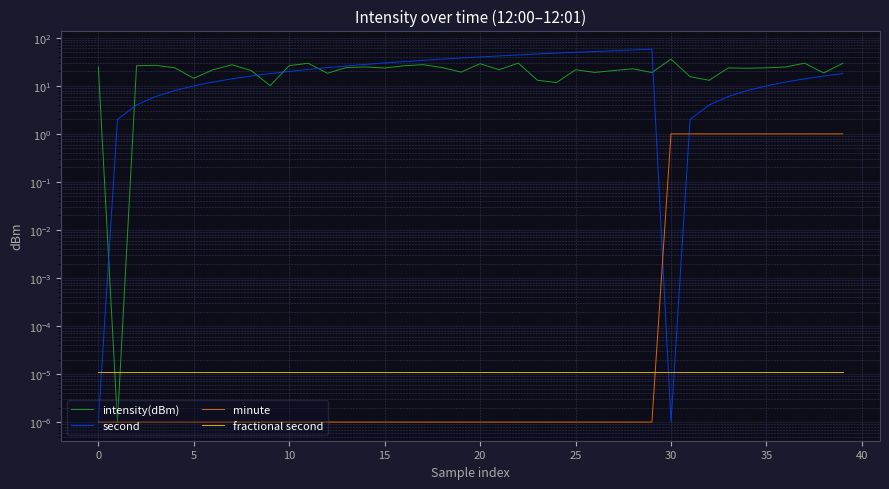

Between 5 and 14, which series saw the biggest shift?

second